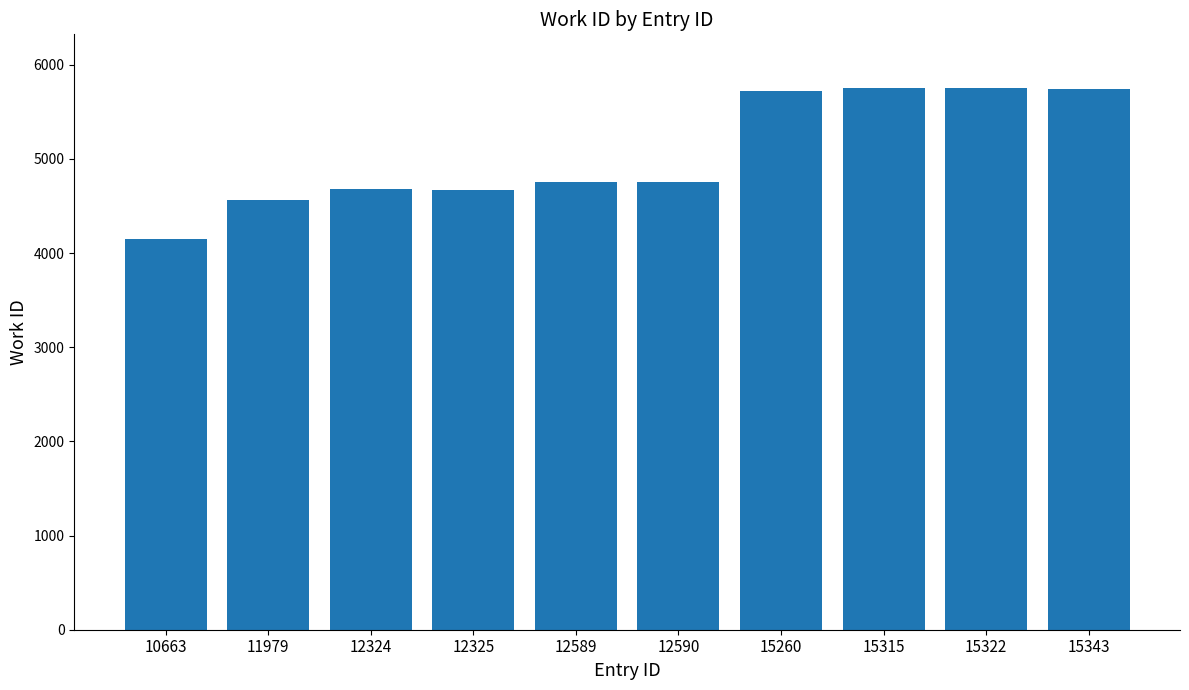

Where is the data nearest to the value 4948?

12590